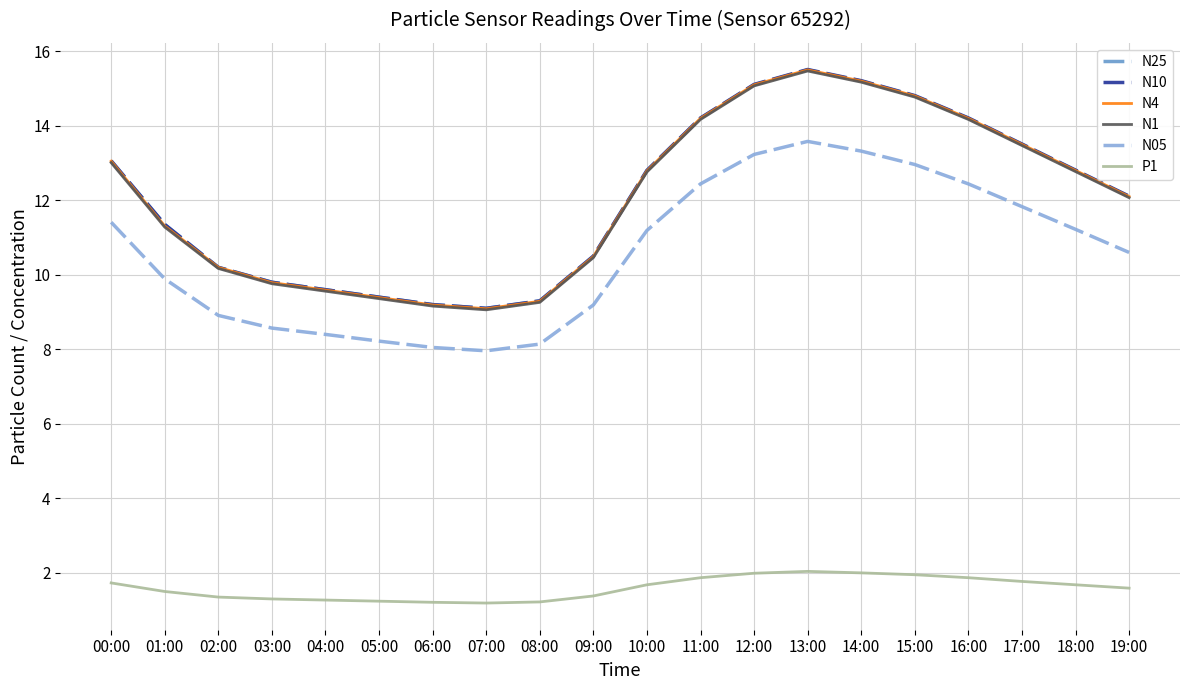

How many interior local peaks does the N10 series have?

1